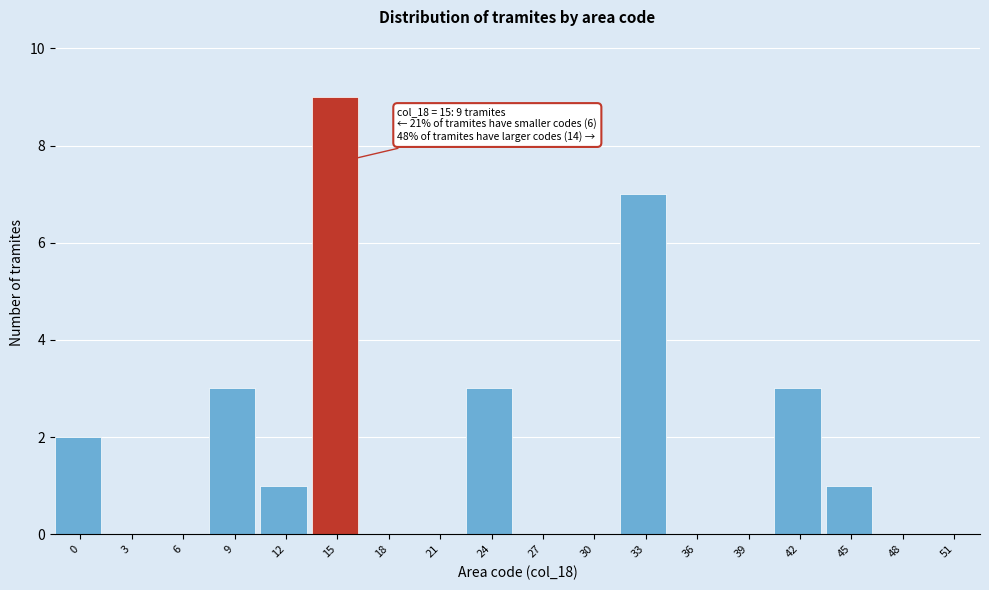

Reading left to right, list all the values displayed in this chart.

0=2	3=0	6=0	9=3	12=1	15=9	18=0	21=0	24=3	27=0	30=0	33=7	36=0	39=0	42=3	45=1	48=0	51=0